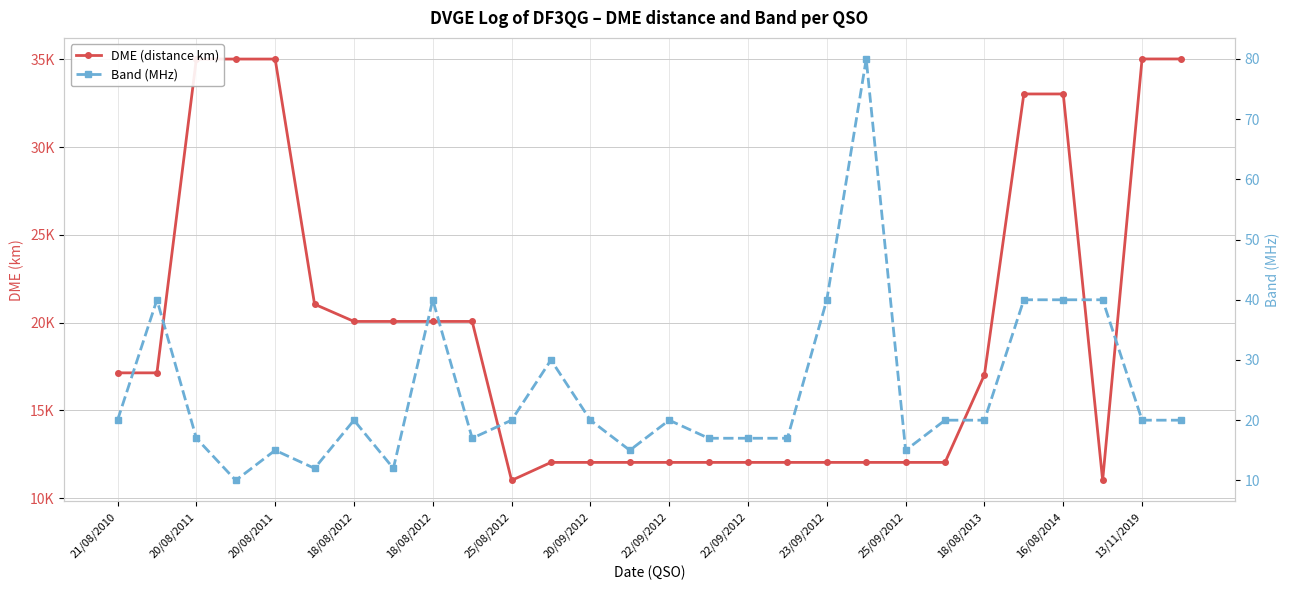

How many distinct data groups are displayed?

2